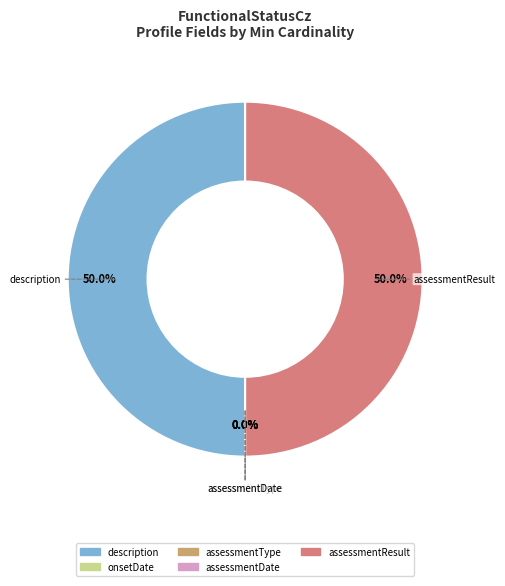

To the nearest percent, what is the difference between the FunctionalStatusCz.assessmentDate and FunctionalStatusCz.assessmentResult slice percentages?

50%